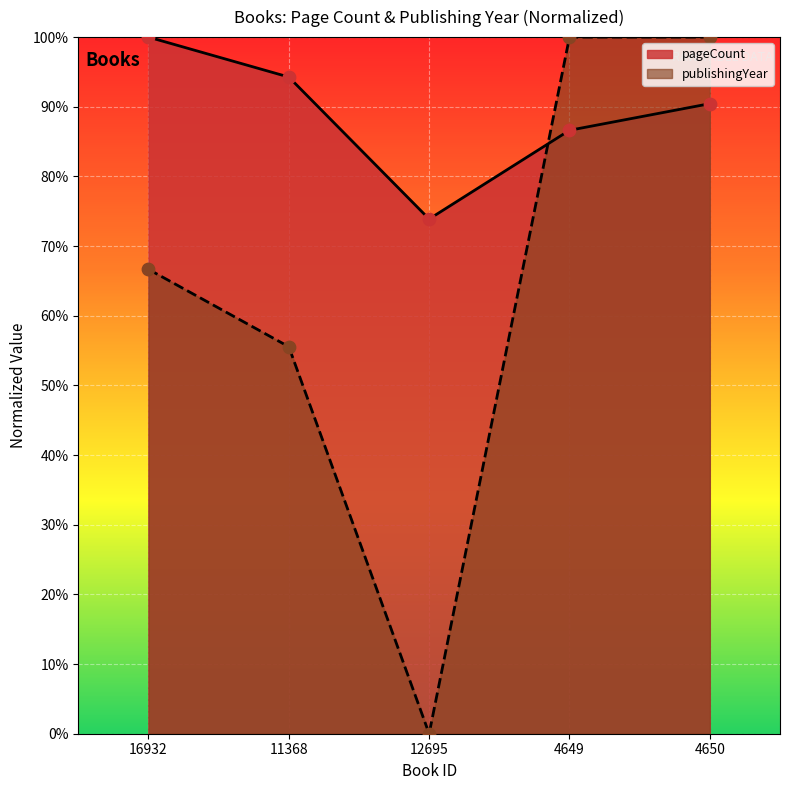

At how many categories does at least one series exceed 0?

5